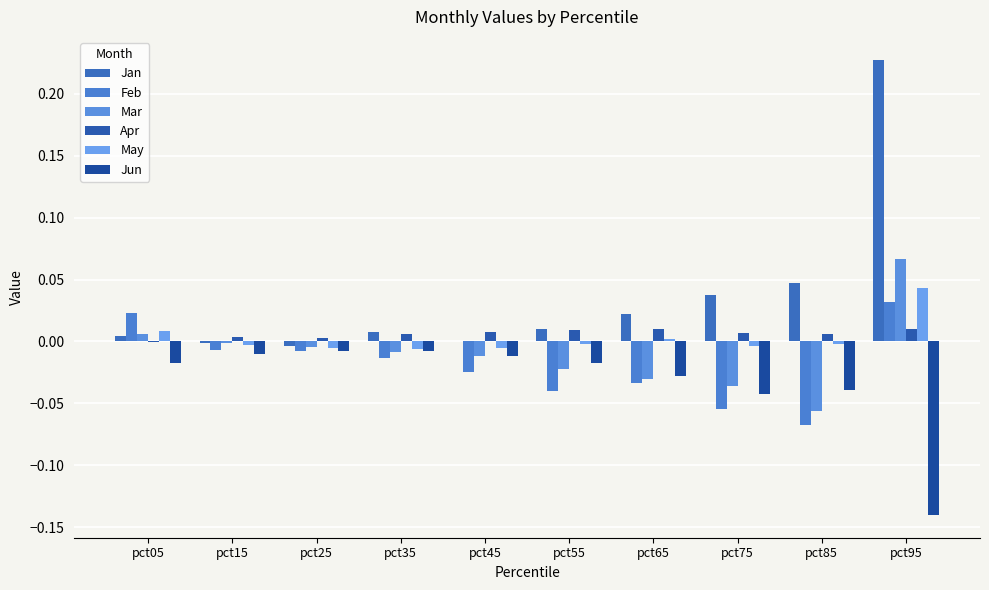

Reading left to right, what are all the values shown in this chart?

Jan: 0.0	-0.0	-0.0	0.0	0.0	0.0	0.0	0.0	0.0	0.2
Feb: 0.0	-0.0	-0.0	-0.0	-0.0	-0.0	-0.0	-0.1	-0.1	0.0
Mar: 0.0	-0.0	-0.0	-0.0	-0.0	-0.0	-0.0	-0.0	-0.1	0.1
Apr: -0.0	0.0	0.0	0.0	0.0	0.0	0.0	0.0	0.0	0.0
May: 0.0	-0.0	-0.0	-0.0	-0.0	-0.0	0.0	-0.0	-0.0	0.0
Jun: -0.0	-0.0	-0.0	-0.0	-0.0	-0.0	-0.0	-0.0	-0.0	-0.1